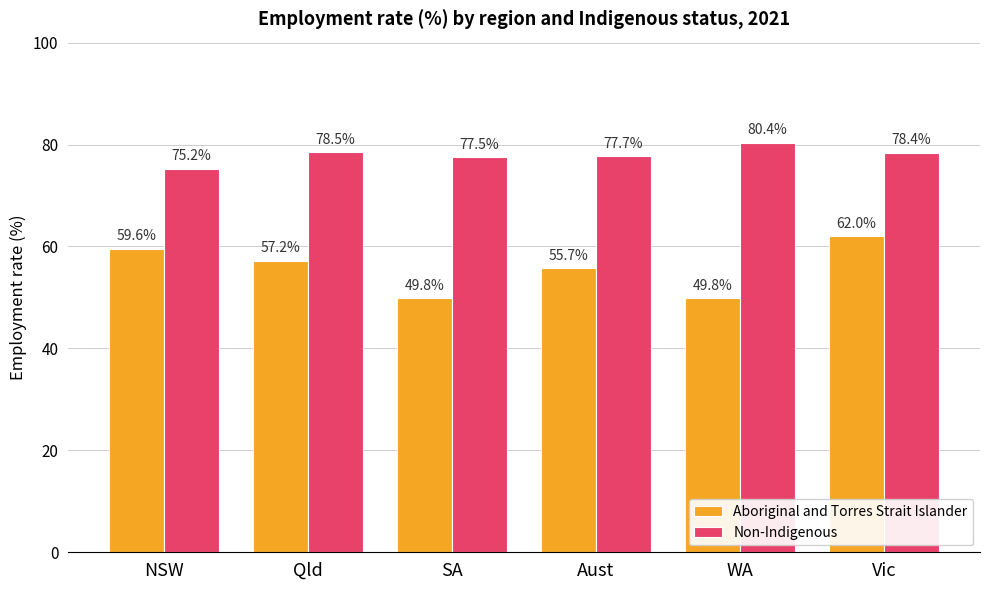

Rank the categories by Non-Indigenous value from lowest to highest.

NSW, SA, Aust, Vic, Qld, WA